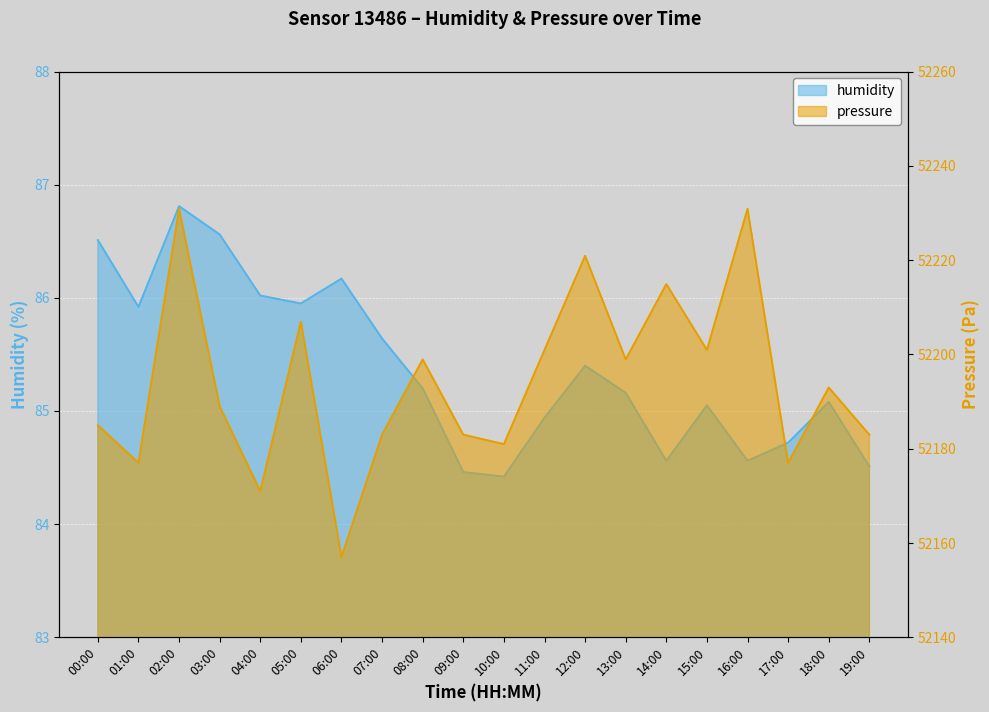

Reading left to right, what are all the values shown in this chart?

humidity: 86.5	85.9	86.8	86.6	86.0	86.0	86.2	85.6	85.2	84.5	84.4	84.9	85.4	85.2	84.6	85.0	84.6	84.7	85.1	84.5
pressure: 52185.0	52177.0	52230.9	52189.0	52171.0	52206.9	52157.0	52183.0	52198.9	52183.0	52181.0	52200.9	52220.9	52198.9	52214.9	52200.9	52230.9	52177.0	52193.0	52183.0